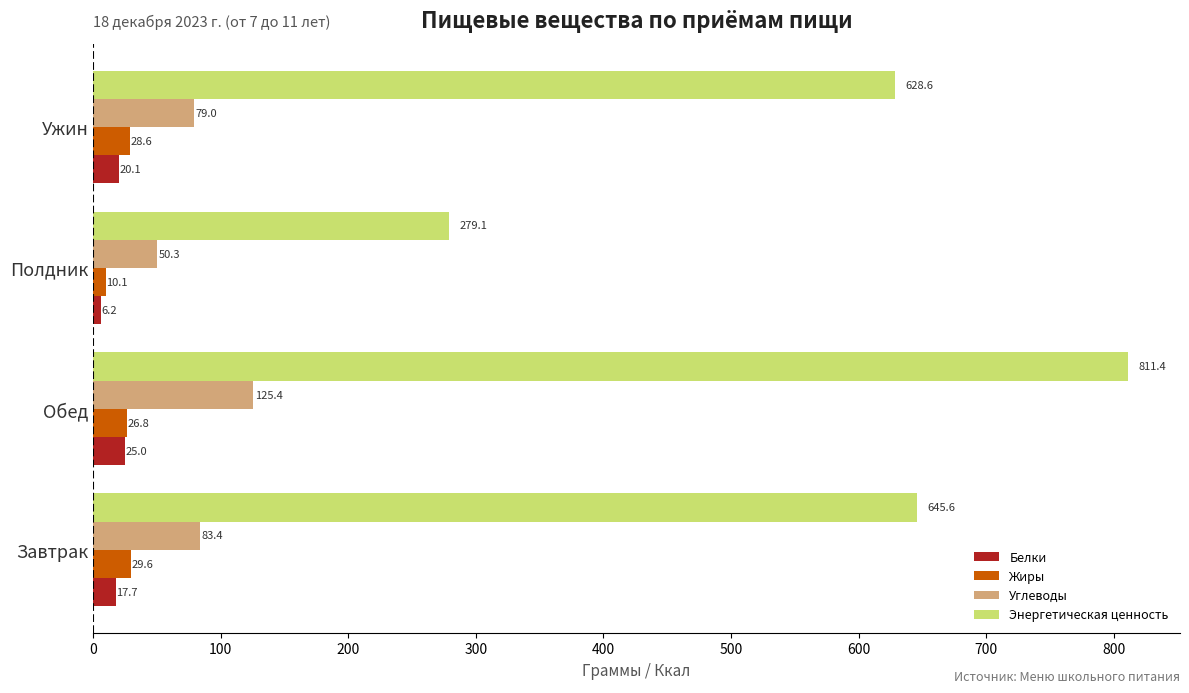

What is the greatest value displayed?

811.4